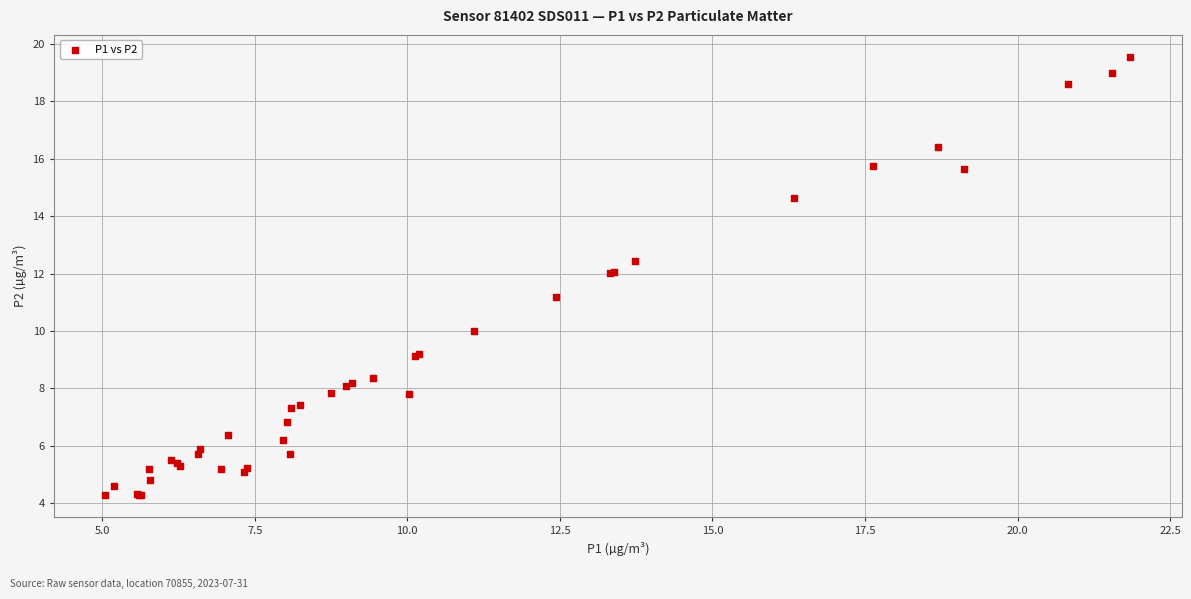

What Y value in the scatter plot is closest to 11?

11.2